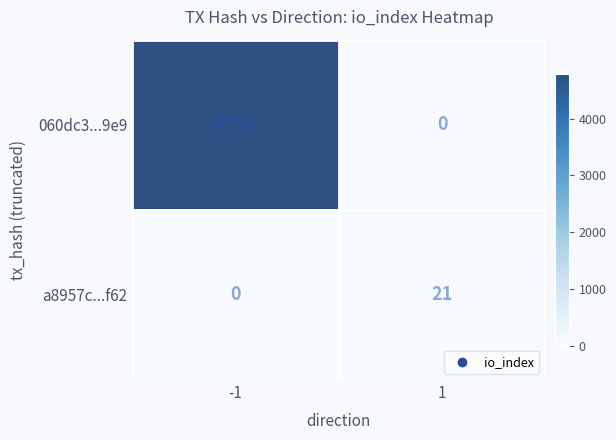

Which series changed the most between -1 and 1?

060dc3...9e9